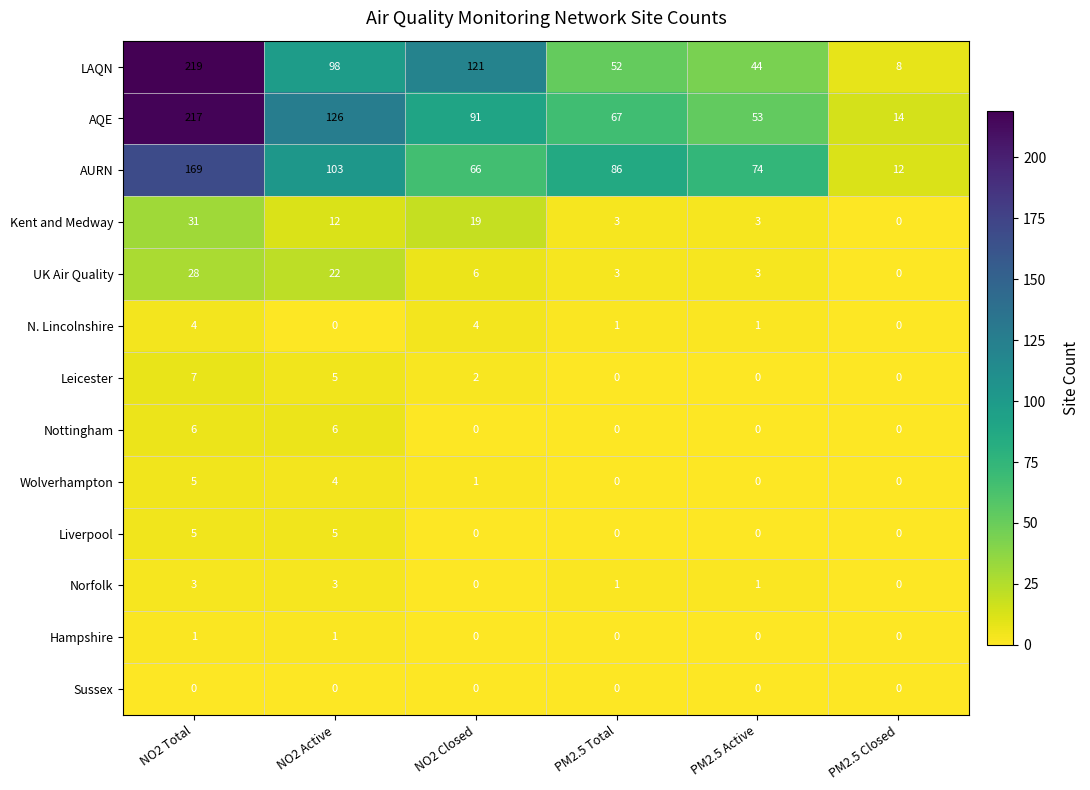

What is the spread (max minus min) of values at PM2.5 Active?

74